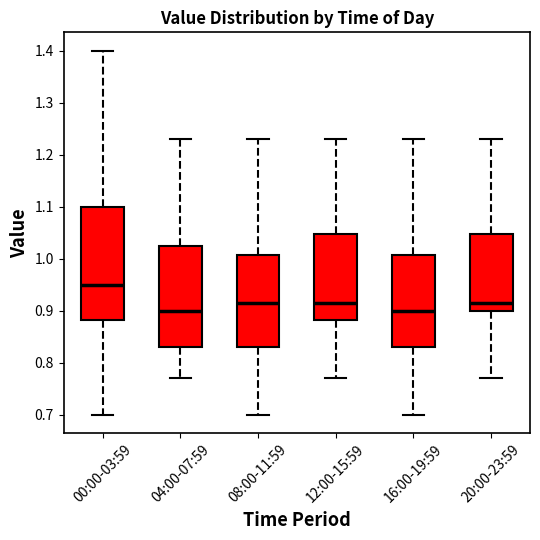

Which box is the tallest, from its lower edge to its upper edge?

00:00-03:59